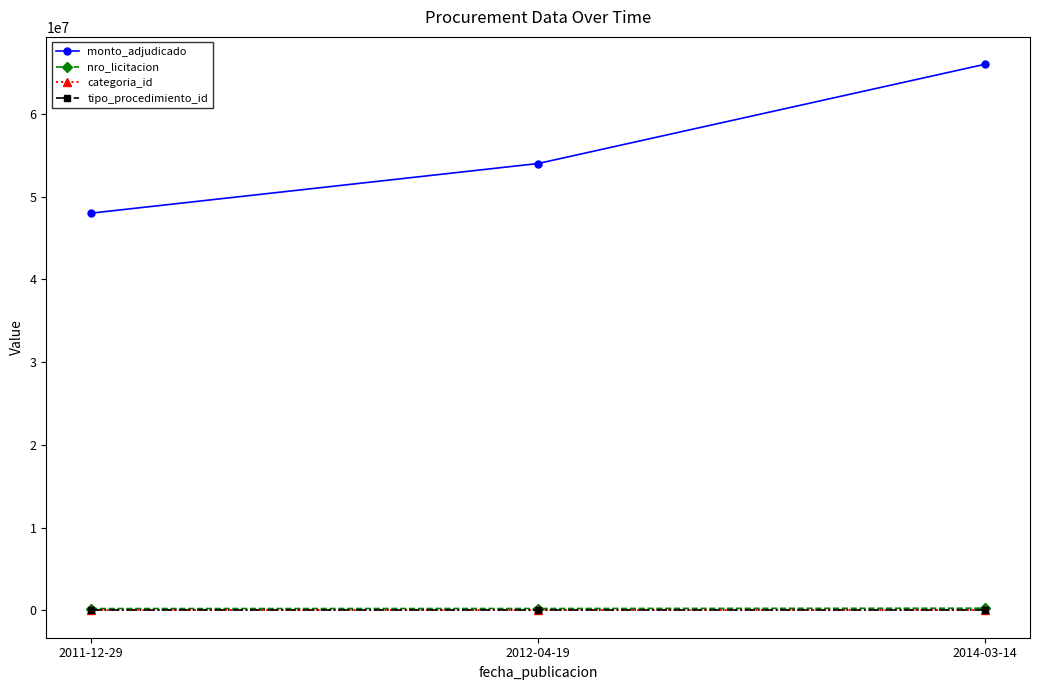

Read the tipo_procedimiento_id value at 2012-04-19.

7